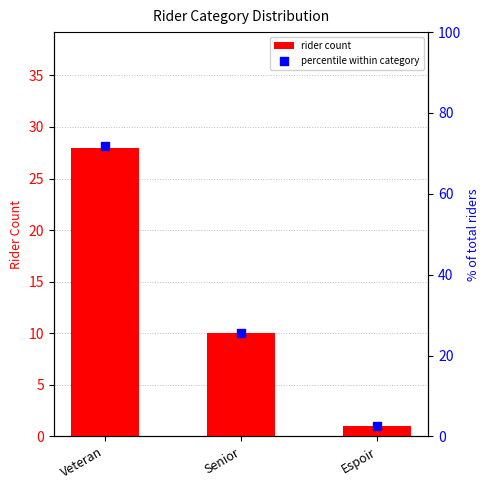

Which series has the largest Y range (max minus min)?

percentile within category